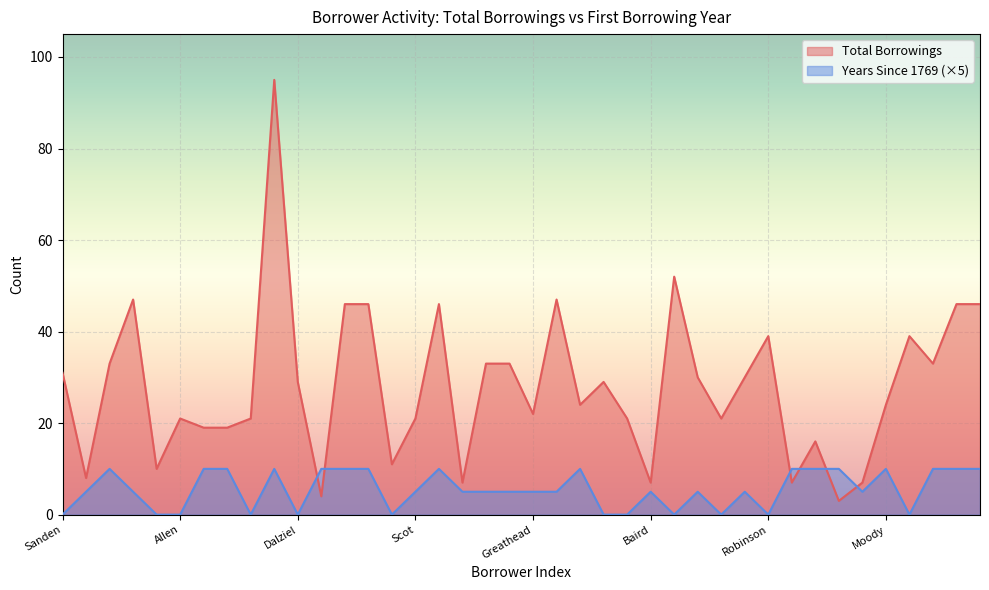

Is it true that First Borrowing Year equals -4 at Robinson?

False